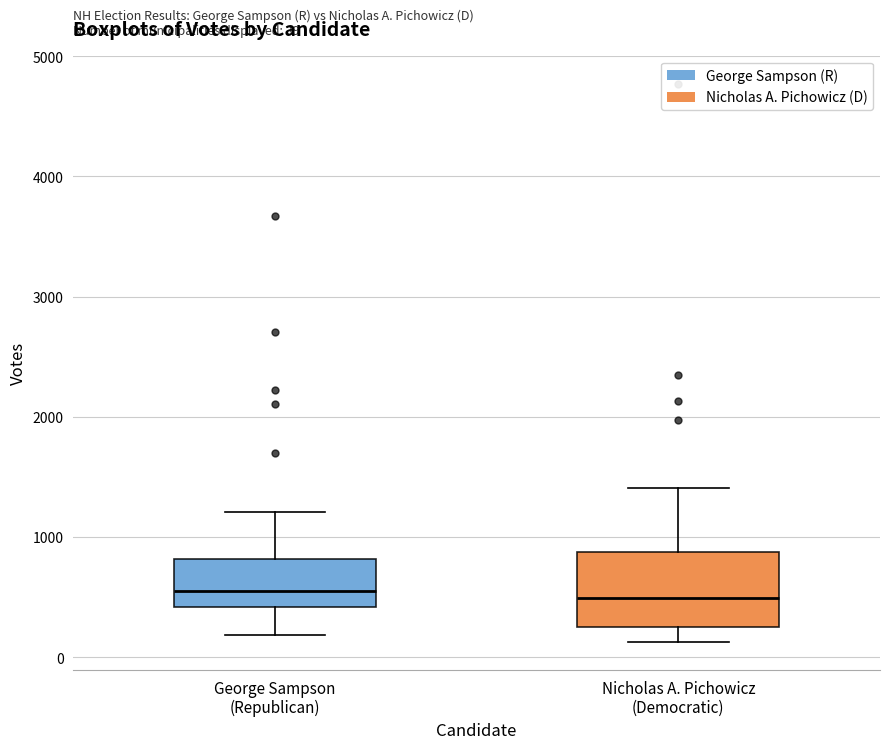

Which box is the tallest, from its lower edge to its upper edge?

Nicholas A. Pichowicz (Democratic)